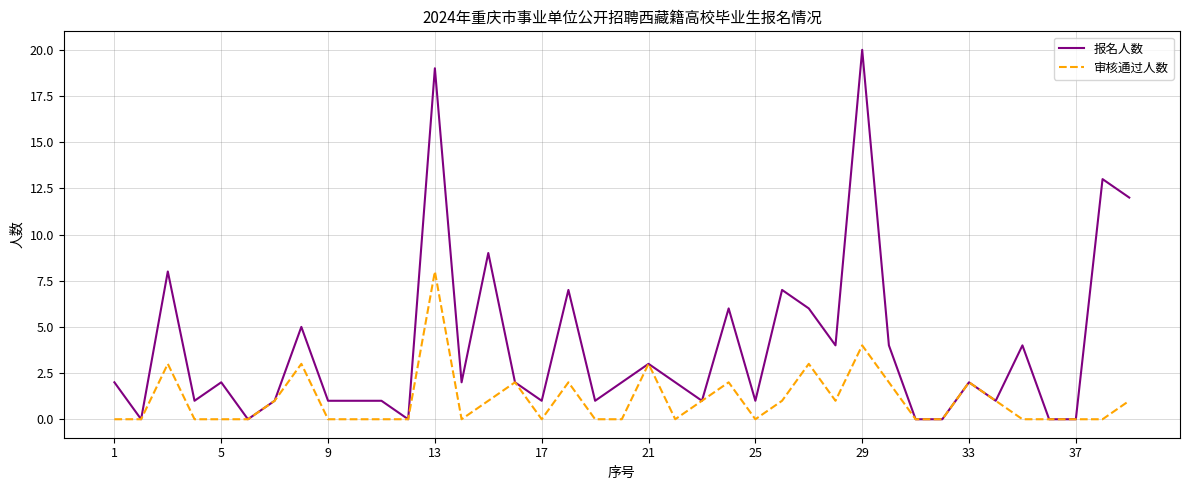

Which series has the largest total across all categories?

报名人数